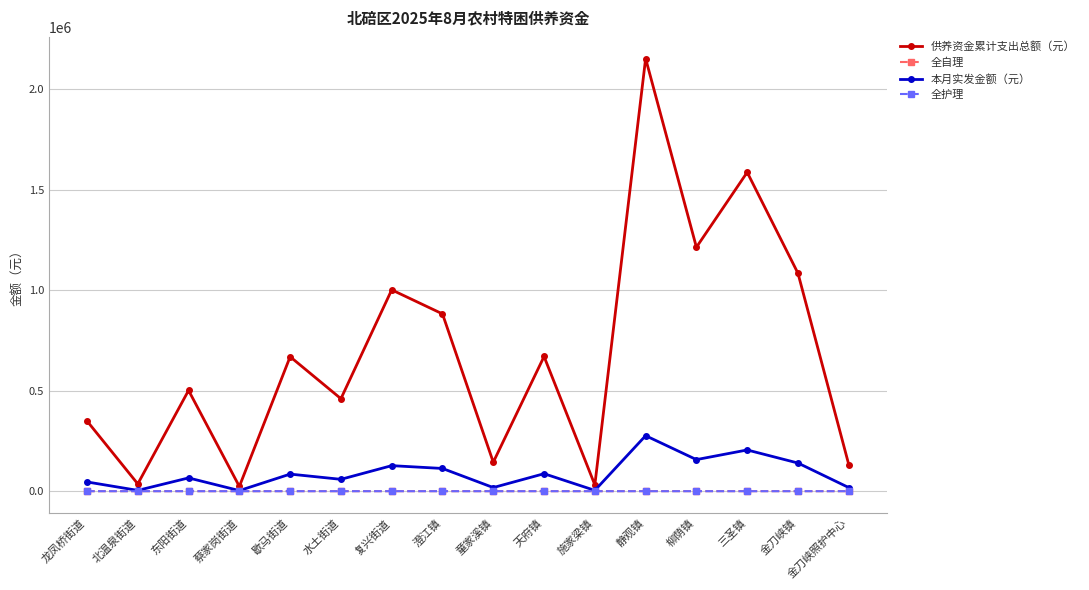

The 供养资金累计支出总额（元） series shows 1862785 at 金刀峡镇. True or false?

False